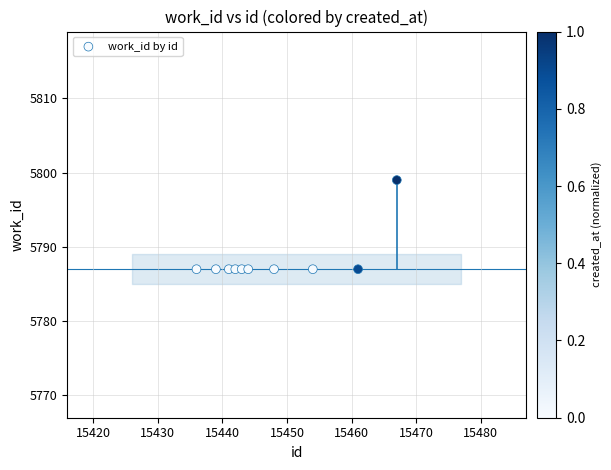

What is the average Y value?

5788